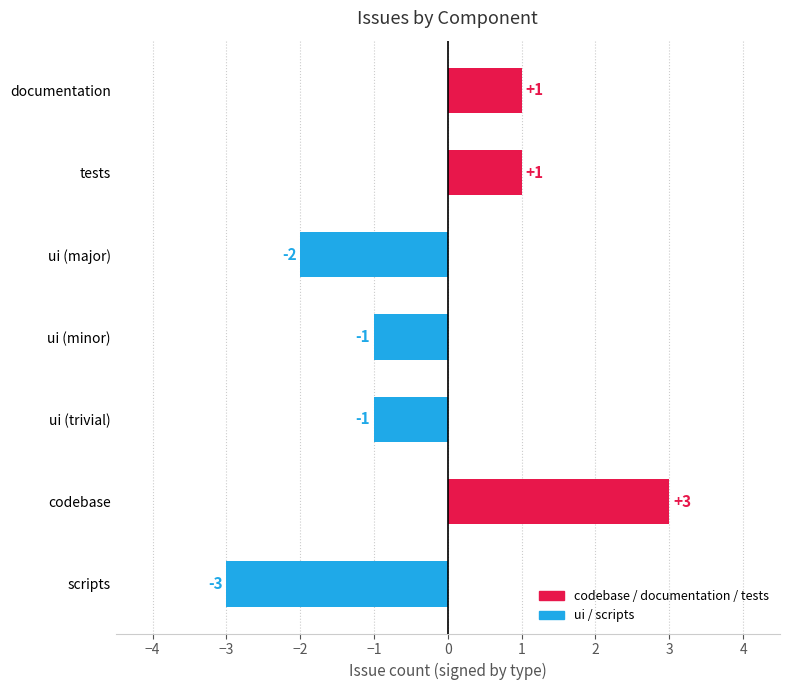

What is the label of the 2nd bar from the top?

tests